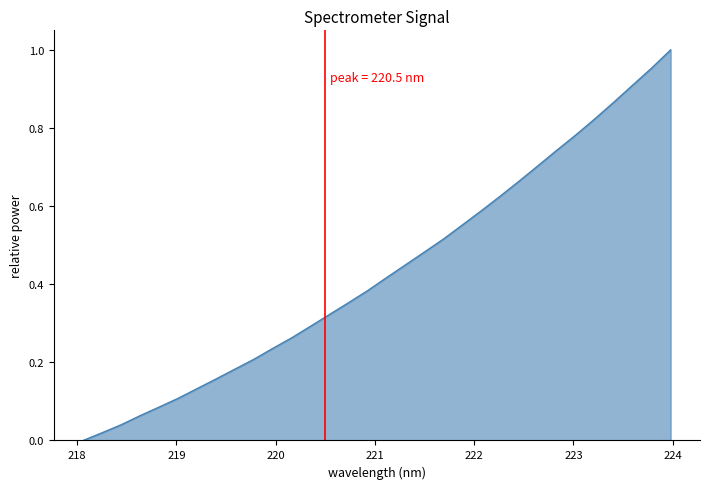

How many categories are shown in the chart?

32